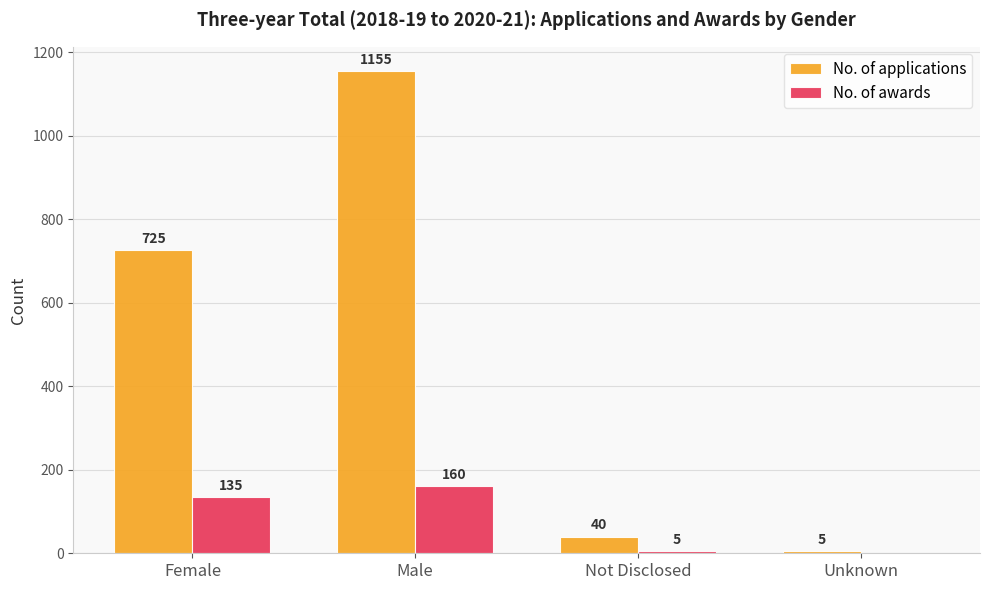

Count the number of categories in the chart.

4